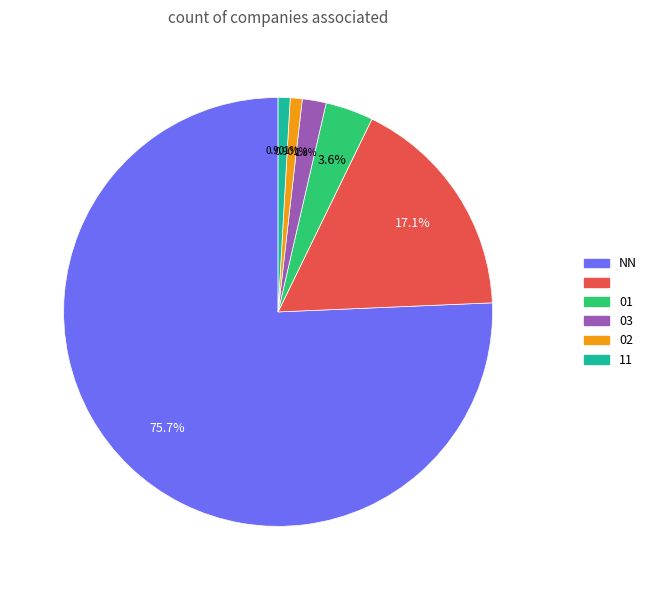

How many segments does this pie chart have?

6